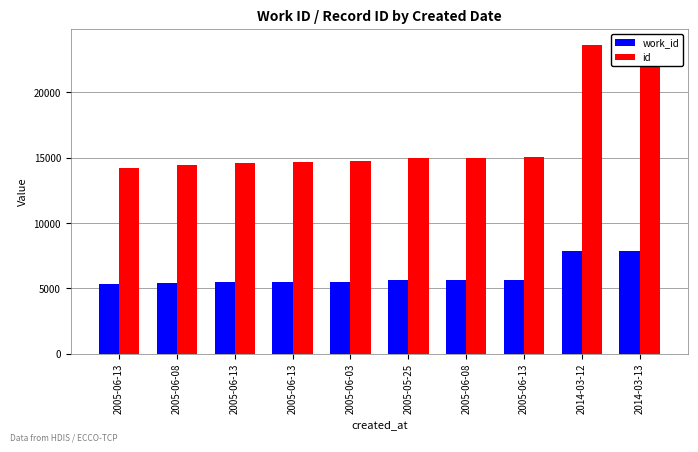

Which series has the widest spread of values?

id